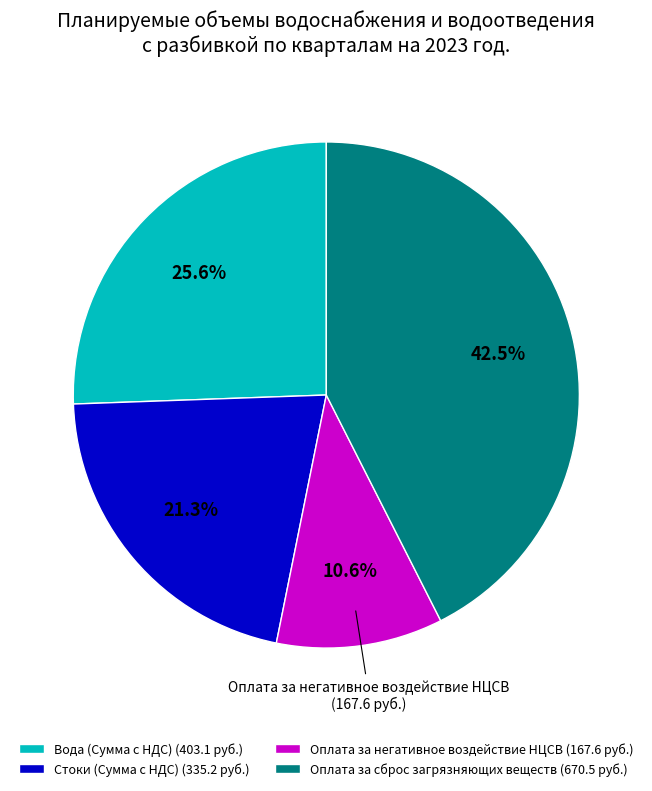

Does Оплата за сброс загрязняющих веществ account for over 50% of the chart?

No